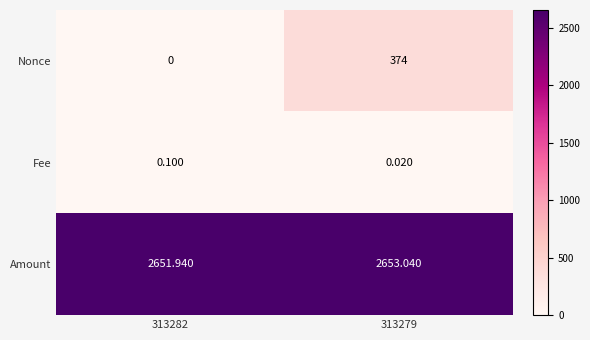

Which series has the largest total across all categories?

Amount